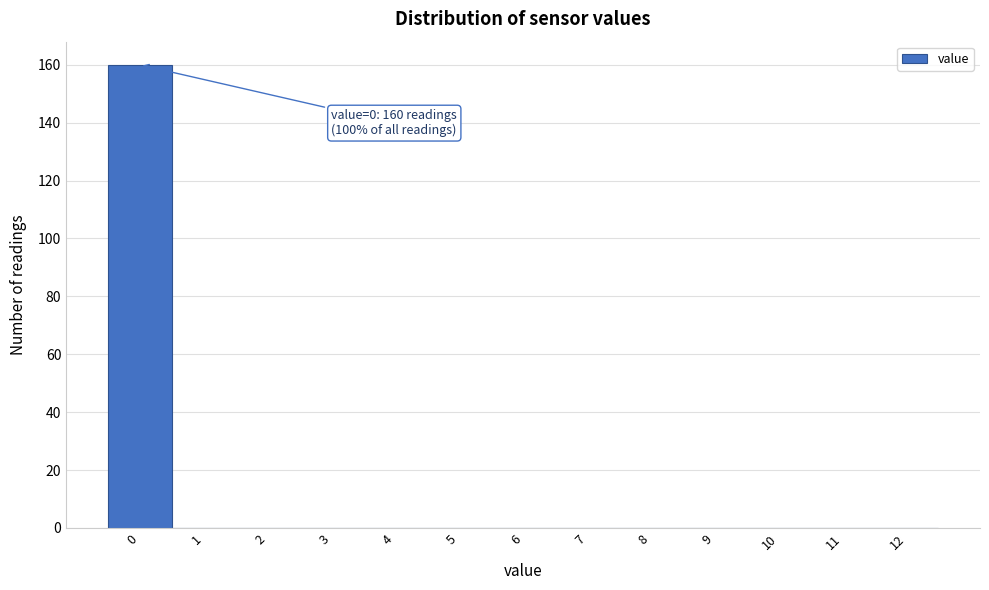

Reading right to left, extract all data points from this chart.

12=0	11=0	10=0	9=0	8=0	7=0	6=0	5=0	4=0	3=0	2=0	1=0	0=160